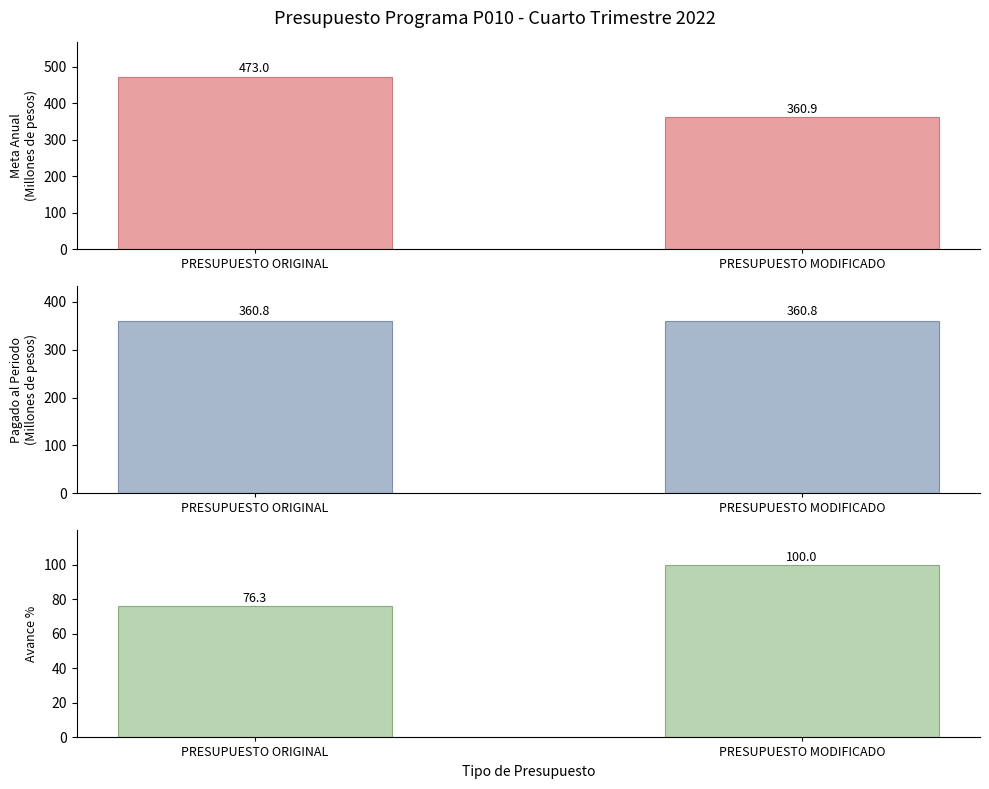

Reading right to left, extract all data points from this chart.

Meta Anual: PRESUPUESTO MODIFICADO=360.9	PRESUPUESTO ORIGINAL=473.0
Pagado al Periodo: PRESUPUESTO MODIFICADO=360.8	PRESUPUESTO ORIGINAL=360.8
Avance %: PRESUPUESTO MODIFICADO=100.0	PRESUPUESTO ORIGINAL=76.3